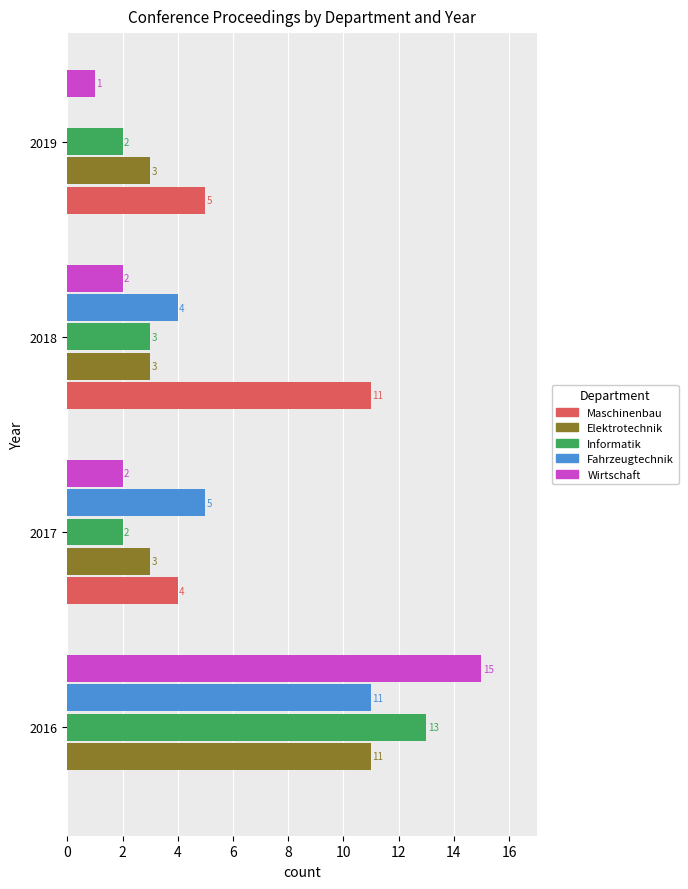

The Maschinenbau series shows 11 at 2018. True or false?

True